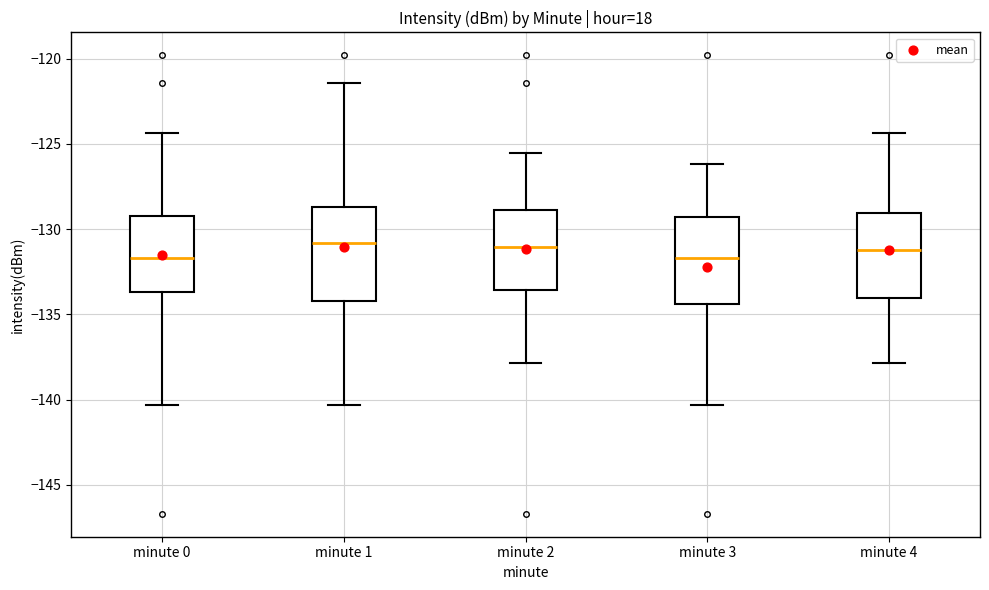

Where is the upper edge of the box for minute 1 on the y-axis? The values are not printed on the chart, so give them approximately, as read against the axis.

-128.5